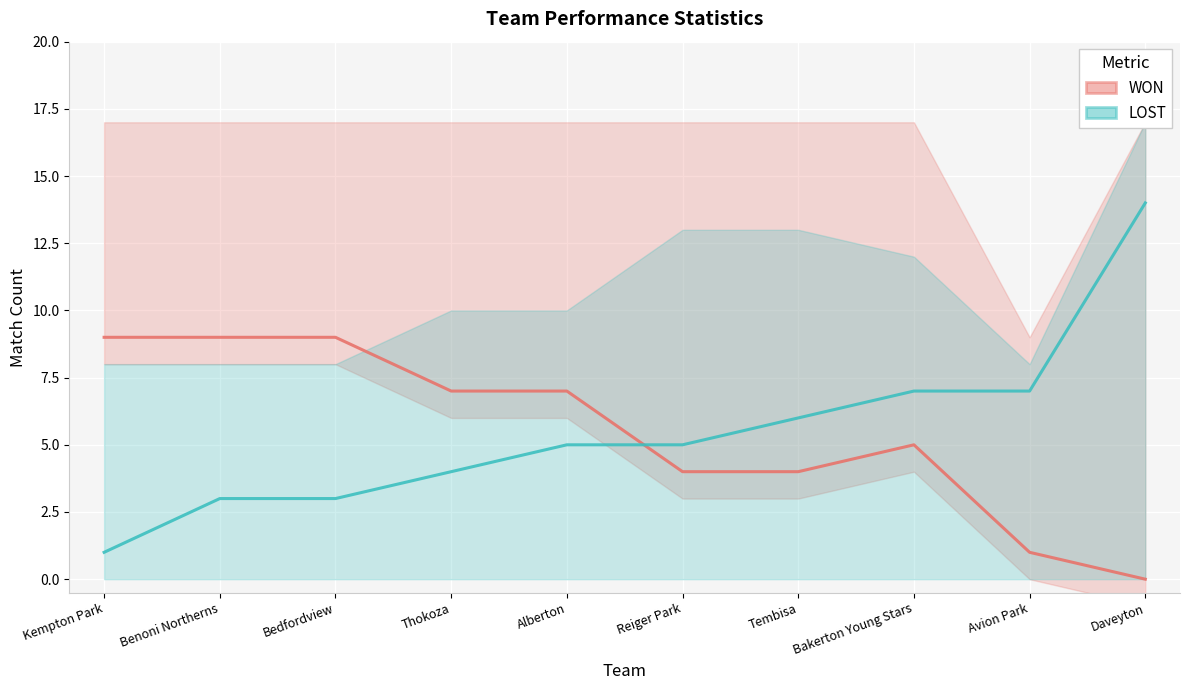

True or false: LOST has more than 1 points higher than both neighbors.

False